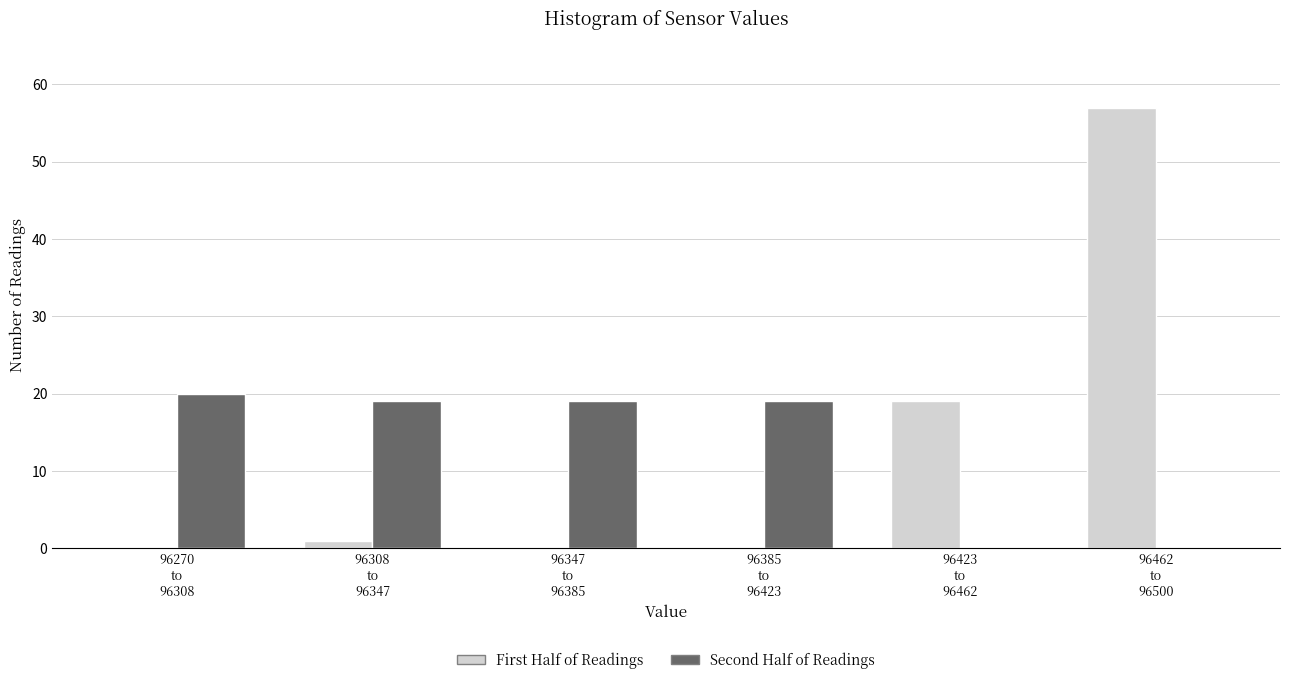

What is the maximum value for Second Half of Readings?

20